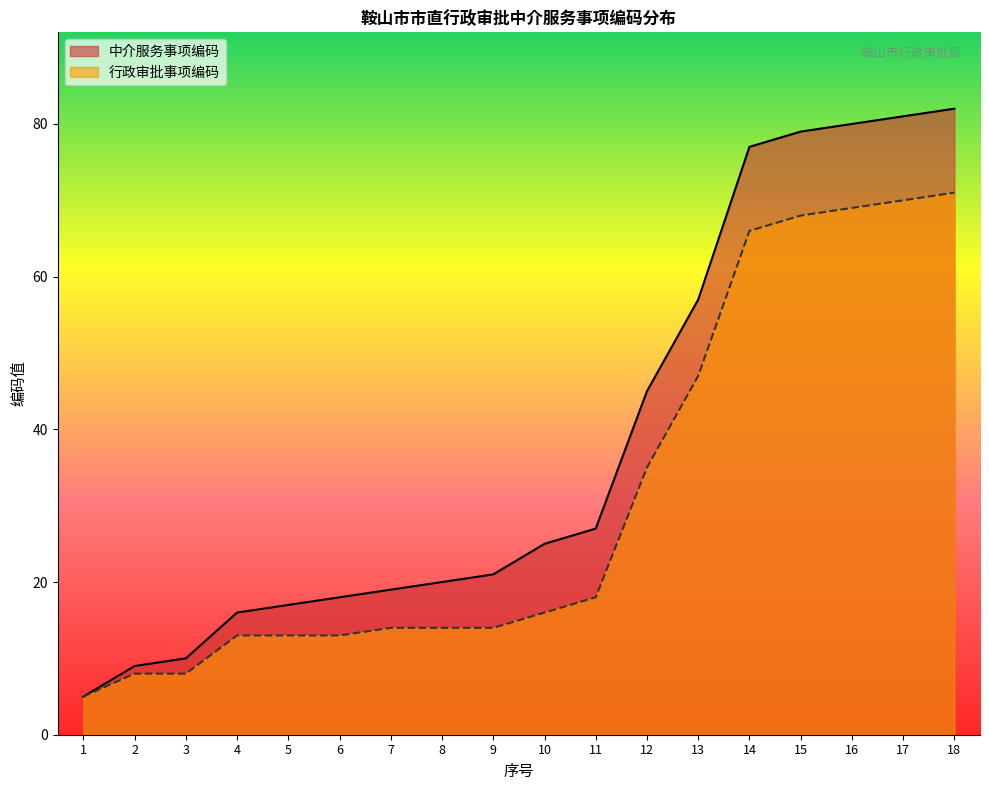

List the series in order of their overall mean, highest first.

中介服务事项编码, 行政审批事项编码